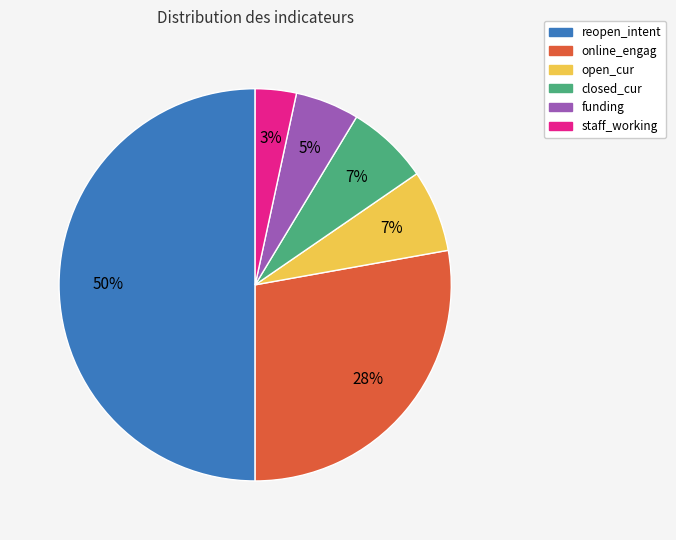

Is online_engag the majority of the pie?

No